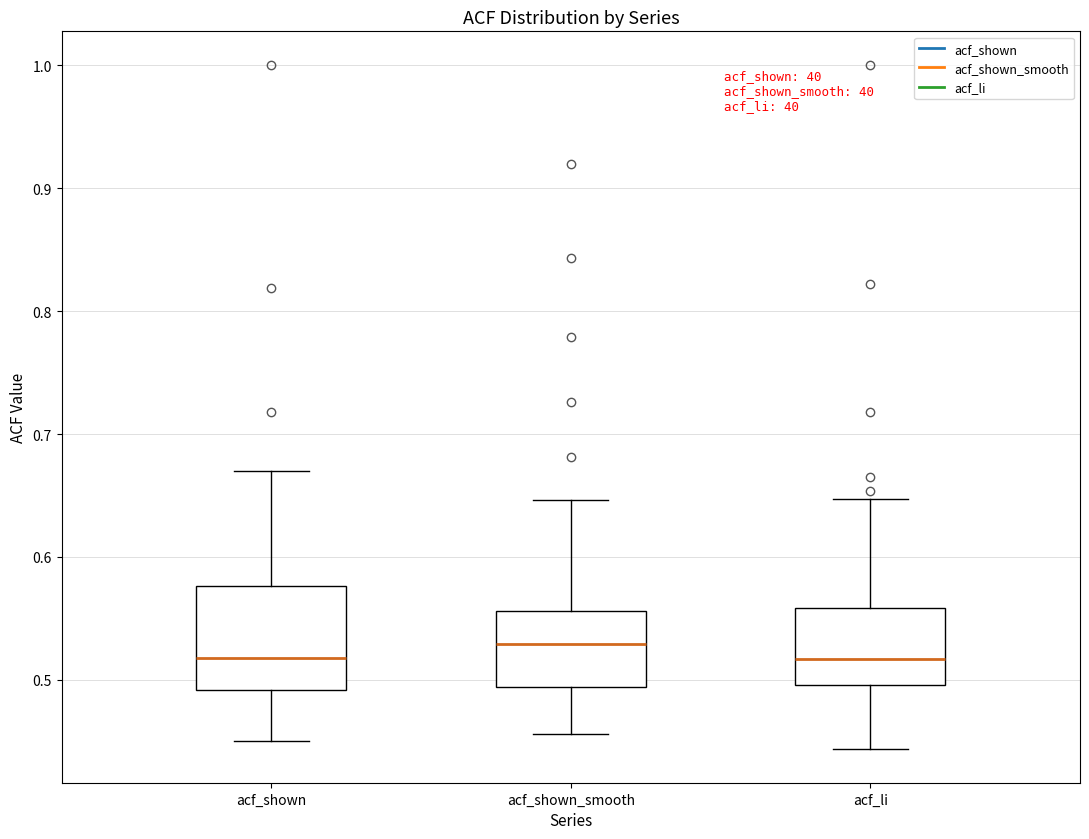

Where is the lower edge of the box for acf_shown on the y-axis? The values are not printed on the chart, so give them approximately, as read against the axis.

0.49